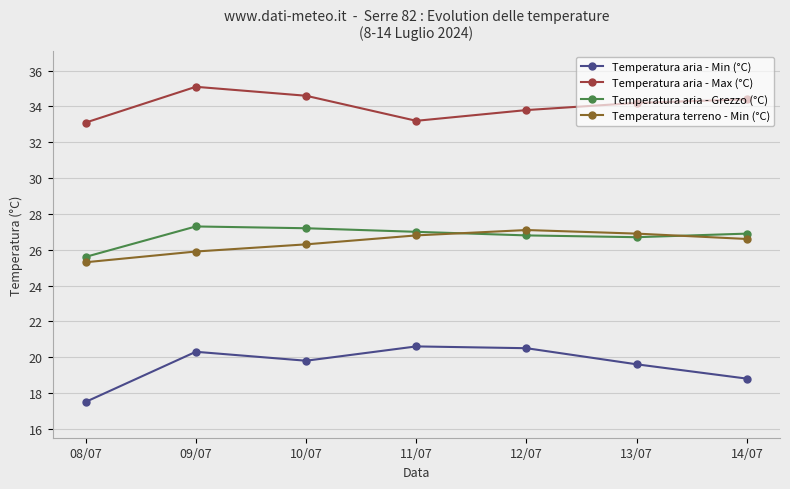

Which series has the largest total across all categories?

Temperatura aria - Max (°C)